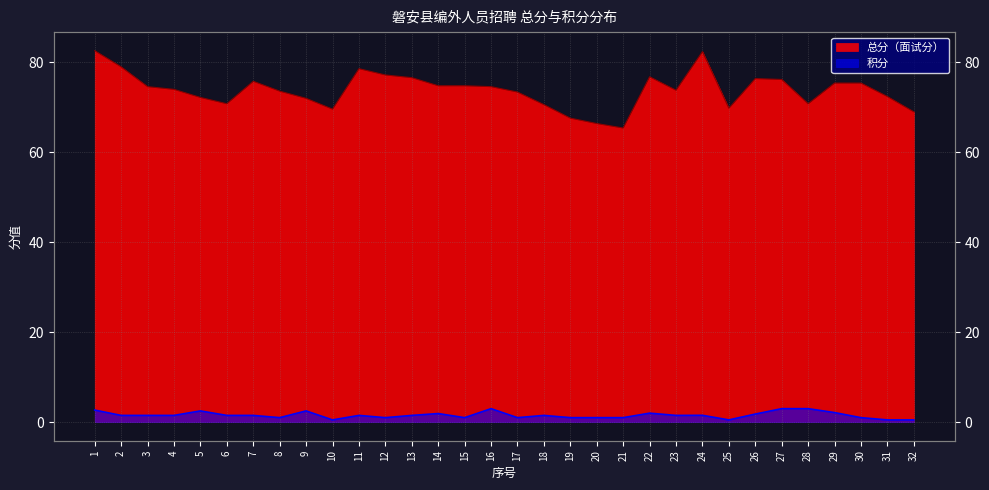

Reading left to right, list all the values displayed in this chart.

总分（面试分）: 1=82.6	2=79.0	3=74.6	4=74.0	5=72.2	6=70.8	7=75.8	8=73.6	9=72.0	10=69.6	11=78.6	12=77.2	13=76.6	14=74.8	15=74.8	16=74.6	17=73.4	18=70.6	19=67.6	20=66.4	21=65.4	22=76.8	23=73.8	24=82.4	25=69.8	26=76.4	27=76.2	28=70.8	29=75.4	30=75.4	31=72.4	32=69.0
积分: 1=2.7	2=1.5	3=1.5	4=1.5	5=2.5	6=1.5	7=1.5	8=1.0	9=2.5	10=0.5	11=1.5	12=1.0	13=1.5	14=1.9	15=1.0	16=3.0	17=1.0	18=1.5	19=1.0	20=1.0	21=1.0	22=2.0	23=1.5	24=1.5	25=0.5	26=1.8	27=3.0	28=3.0	29=2.1	30=1.0	31=0.5	32=0.5